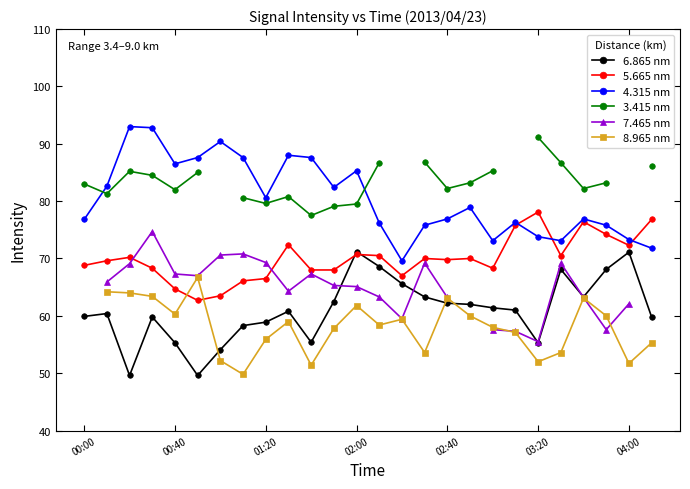

What is the value of the 6.865 nm point at the 4th from the left?

59.8